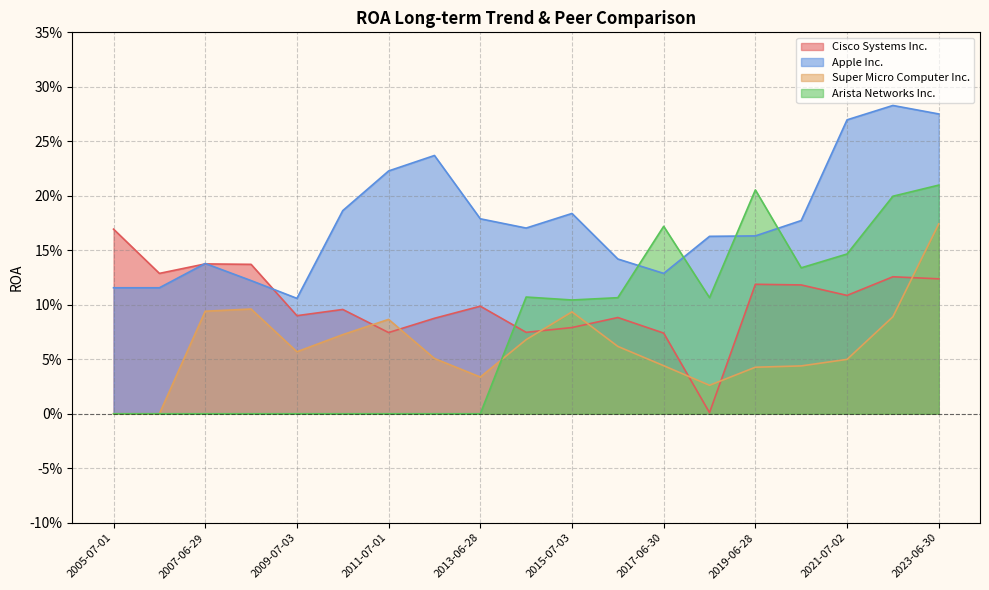

Which series has the largest total across all categories?

Apple Inc.